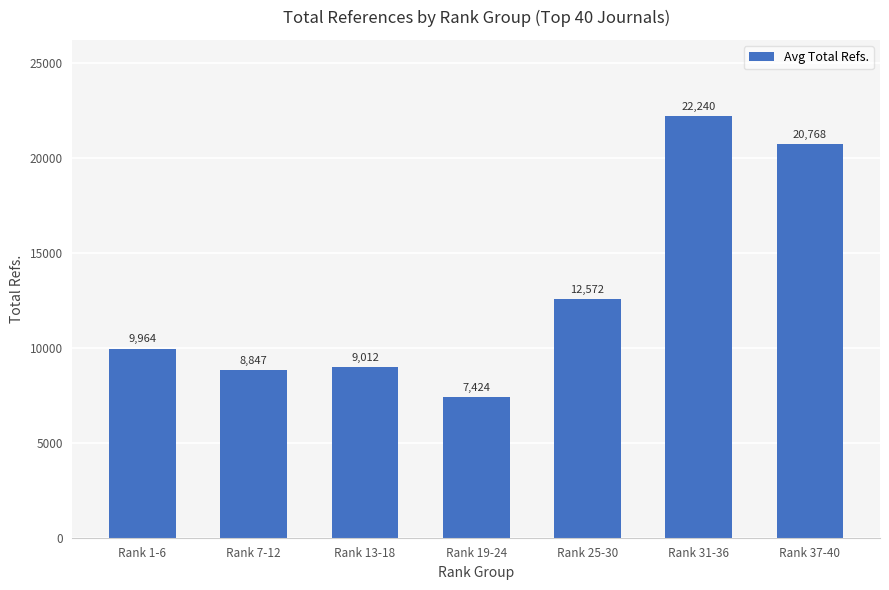

Are the bars grouped side by side (vs. stacked)?

No